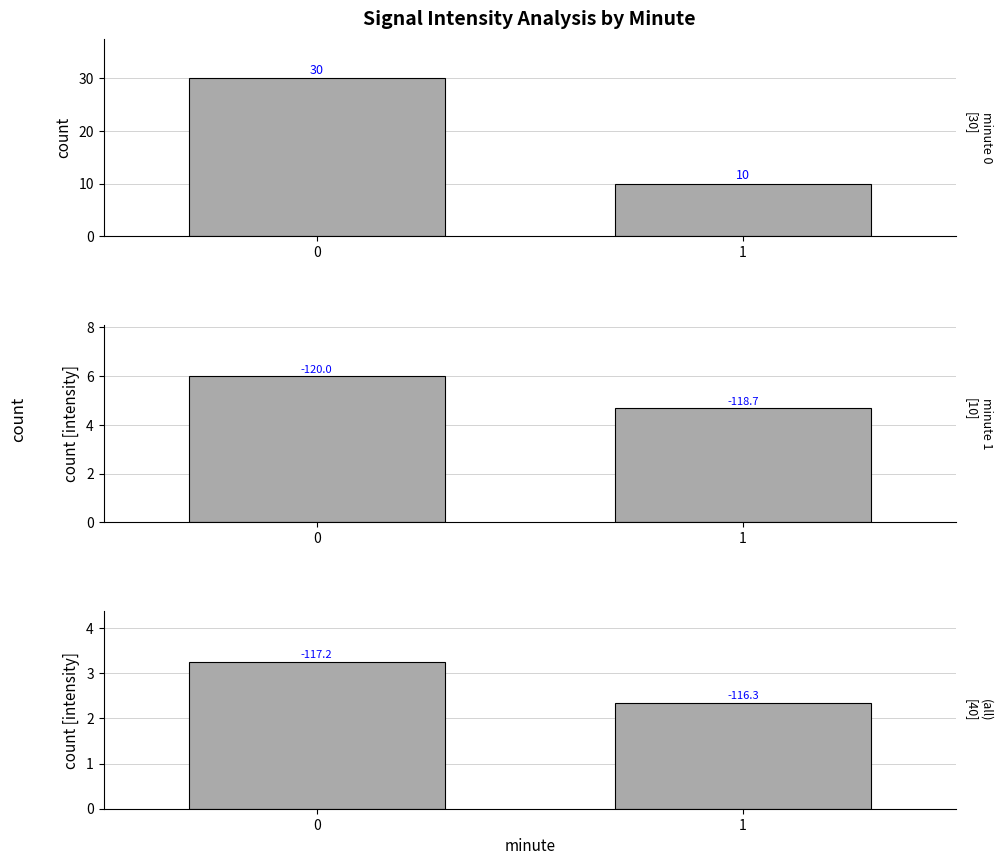

Reading left to right, list all the values displayed in this chart.

count (minute 0): 0=30.0	1=10.0
min intensity offset: 0=6.0	1=4.7
mean intensity offset: 0=3.2	1=2.3